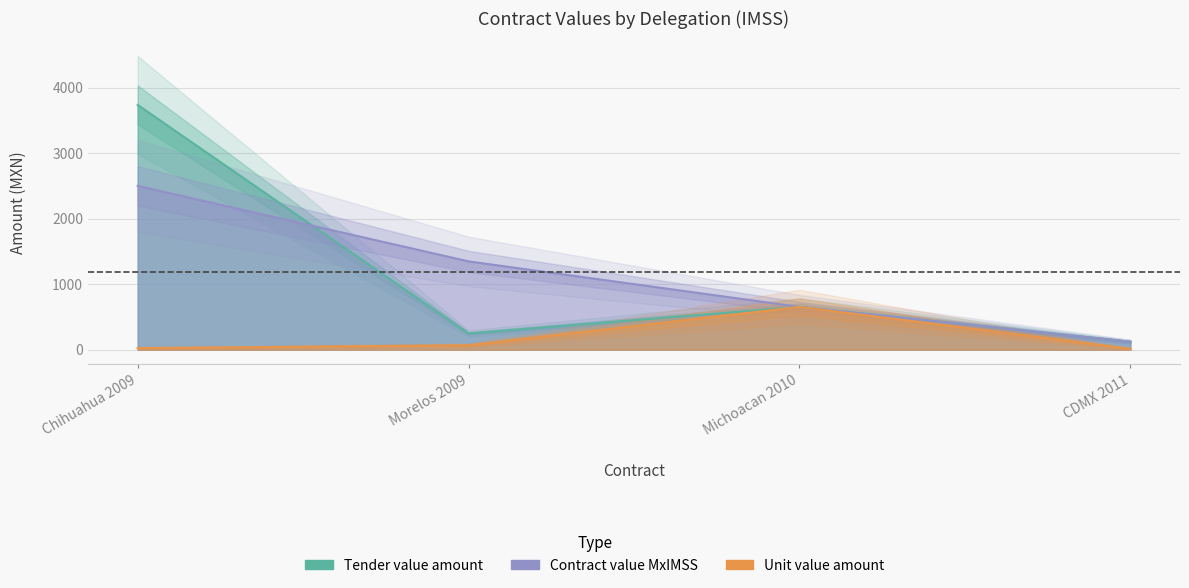

True or false: tender.value.amount and contracts.items.unit.value.amount intersect in this chart.

False